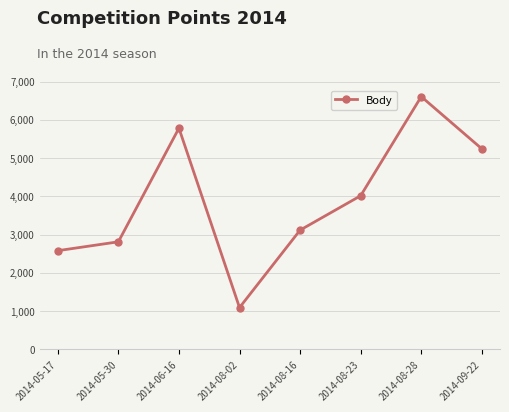

How many interior local valleys (lower than both neighbors) does the data have?

1